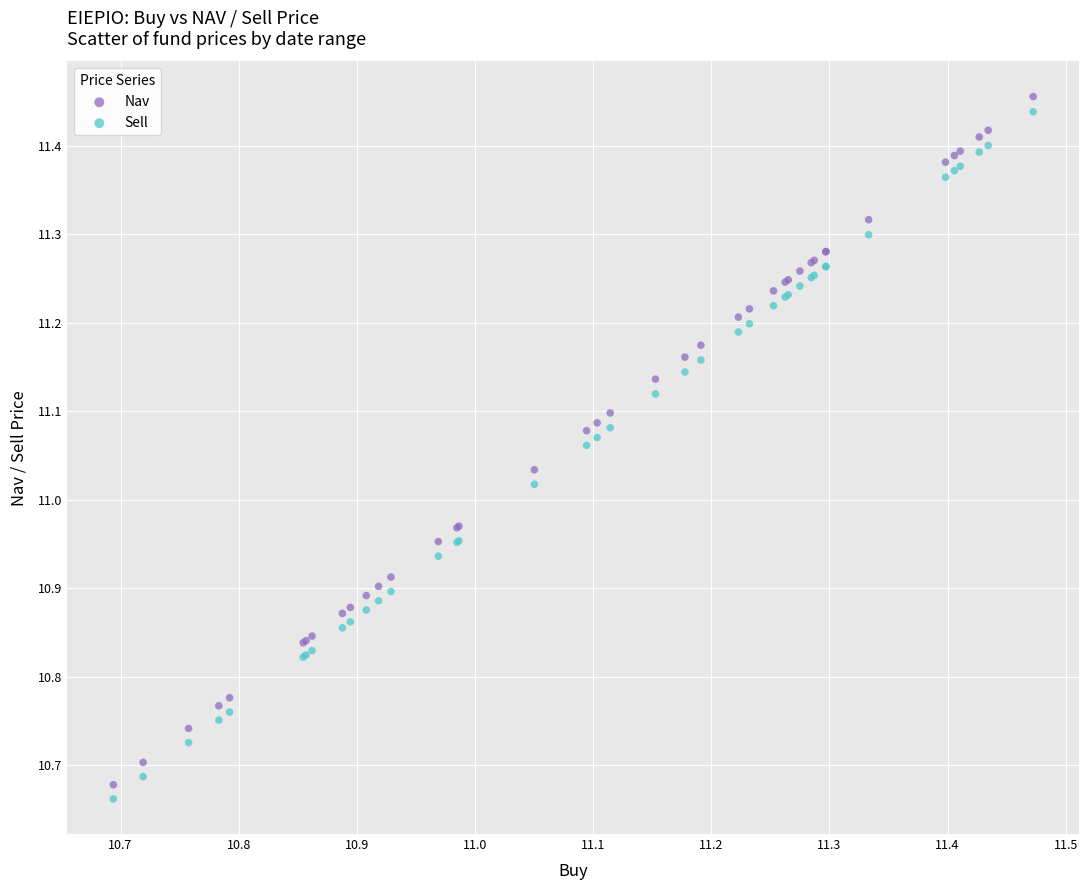

What are all the series names shown in the legend?

Nav, Sell